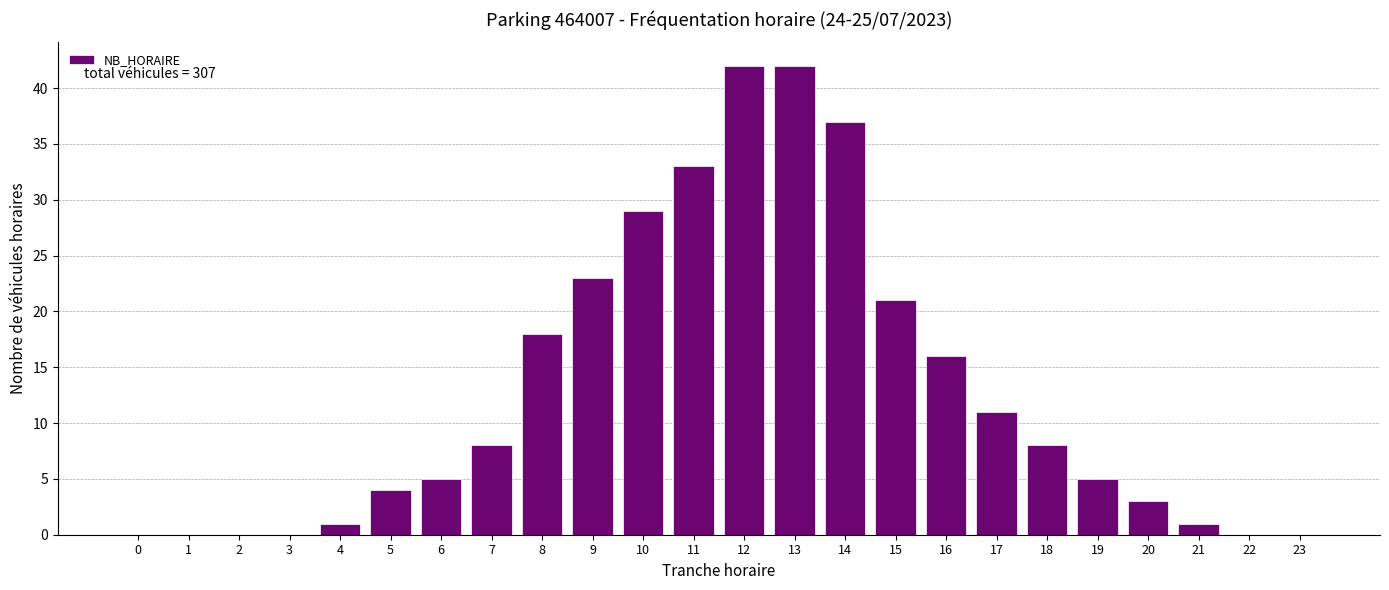

Reading right to left, list all the values displayed in this chart.

23=0	22=0	21=1	20=3	19=5	18=8	17=11	16=16	15=21	14=37	13=42	12=42	11=33	10=29	9=23	8=18	7=8	6=5	5=4	4=1	3=0	2=0	1=0	0=0